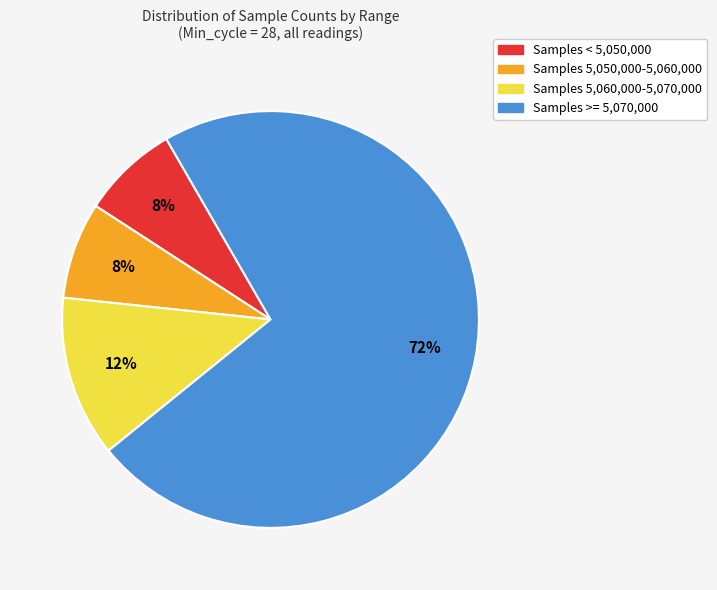

Is there a majority slice in this chart?

Yes